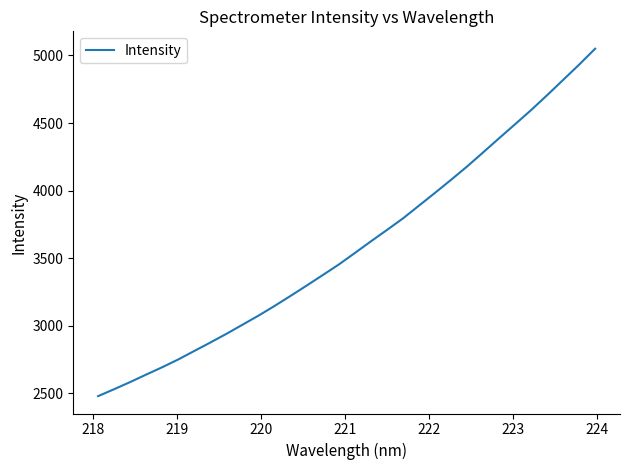

What is the difference between the maximum and minimum values?

2572.3